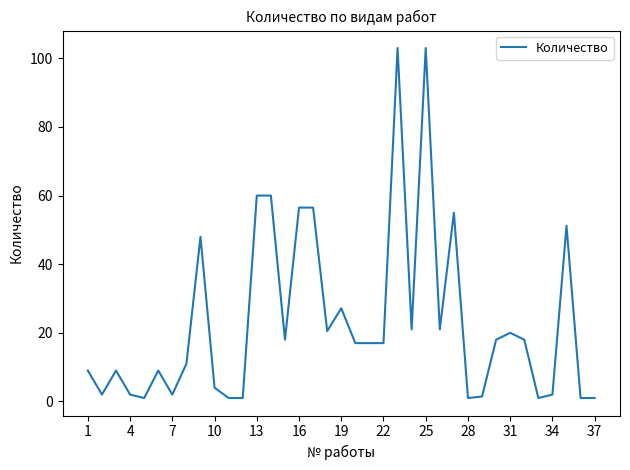

What is the difference between the maximum and minimum values?

102.0